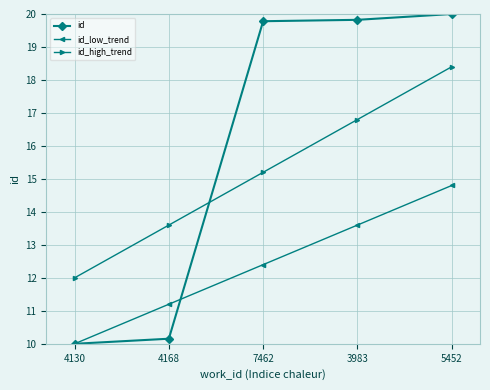

Reading left to right, transcribe all the data shown in this chart.

id: 4130=10.0	4168=10.2	7462=19.8	3983=19.8	5452=20.0
id_low_trend: 4130=10.0	4168=11.2	7462=12.4	3983=13.6	5452=14.8
id_high_trend: 4130=12.0	4168=13.6	7462=15.2	3983=16.8	5452=18.4